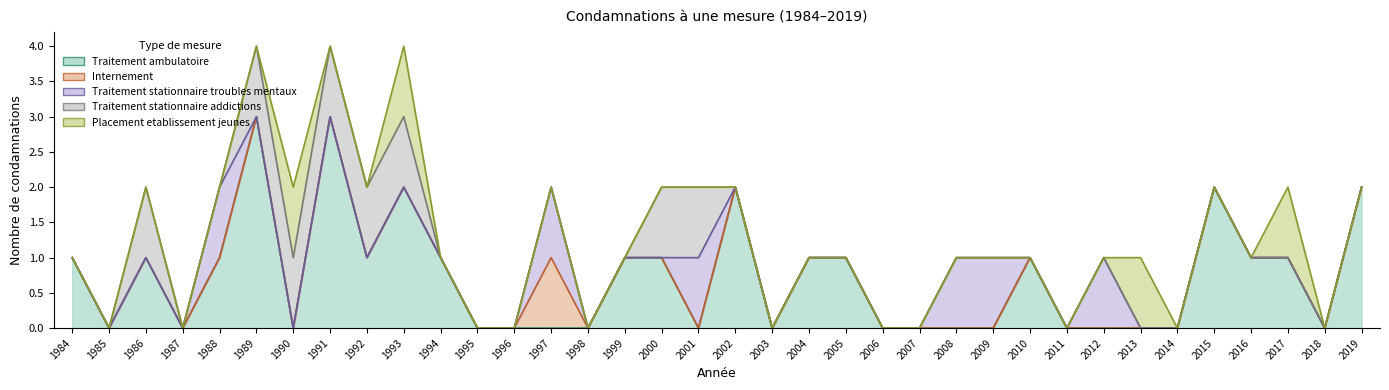

True or false: Traitement stationnaire troubles mentaux and Internement cross at least once.

False